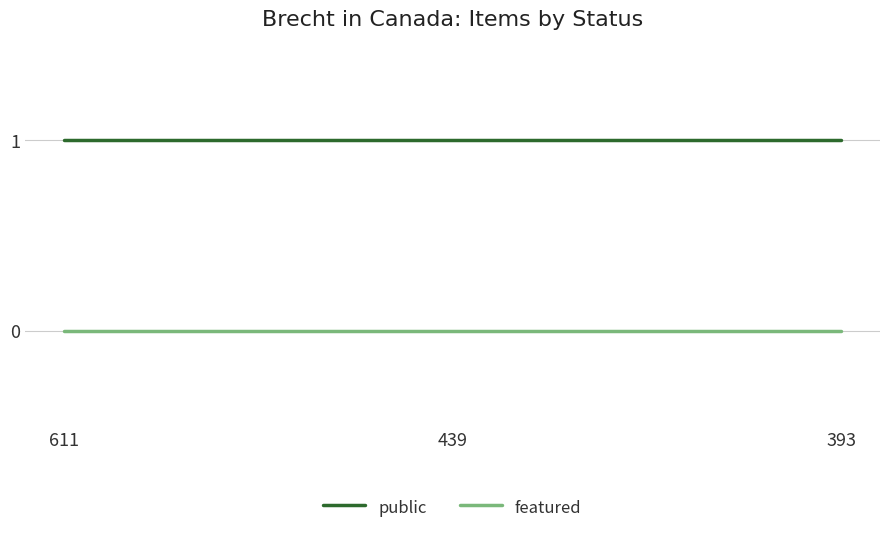

Is the value of public at 439 greater than the value of featured at 393?

Yes